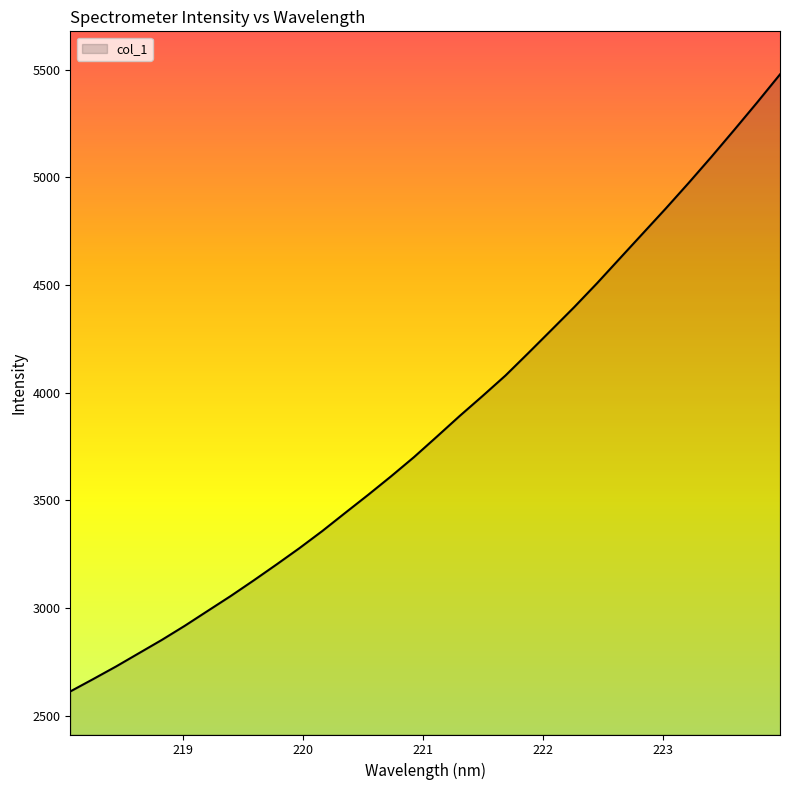

Count the number of data series in this chart.

1